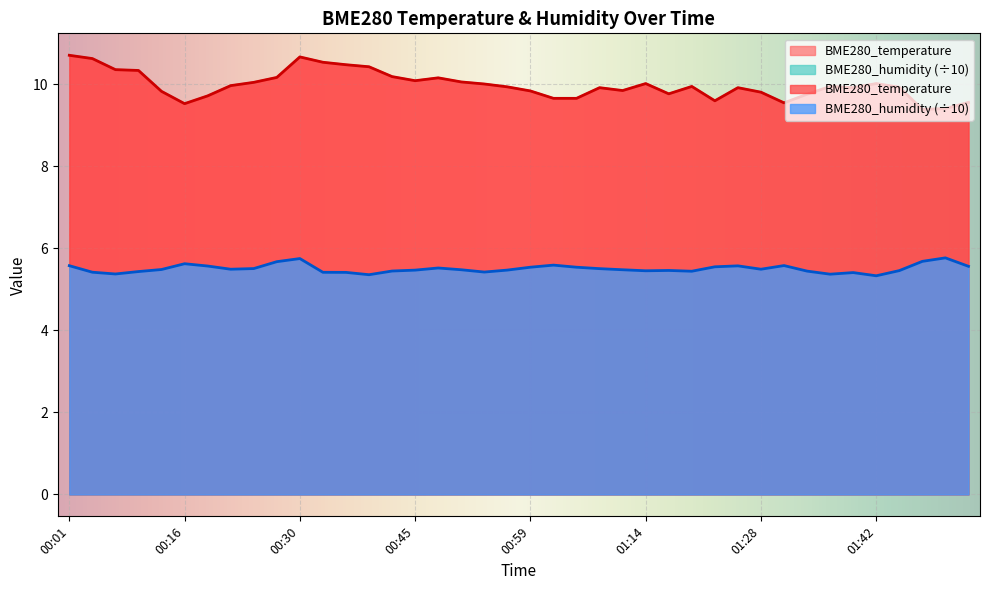

Rank the series by their average value, from lowest to highest.

BME280_humidity, BME280_temperature